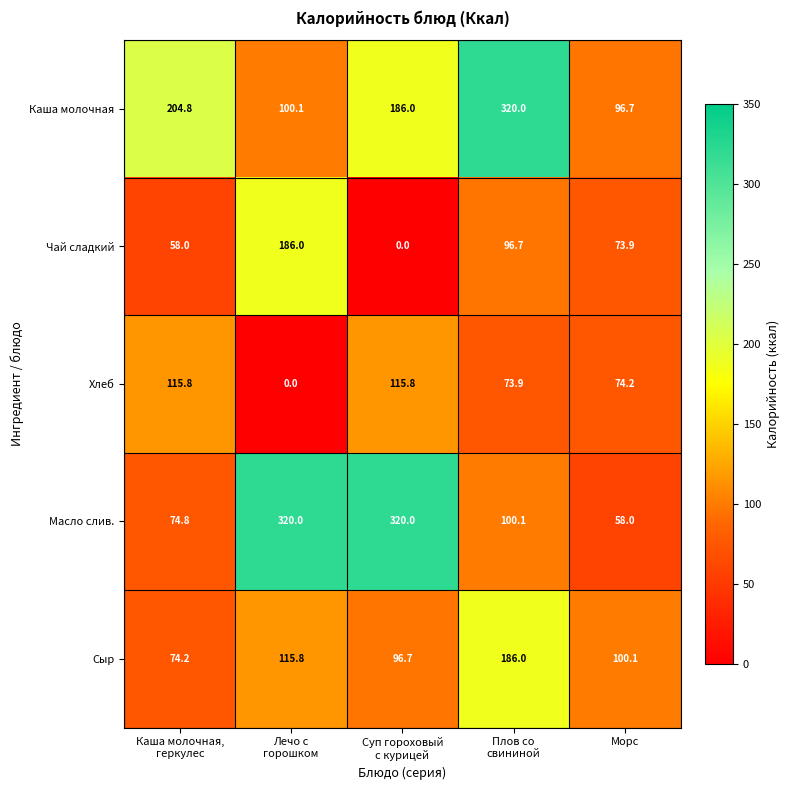

What is the highest value of the Чай сладкий series?

186.0